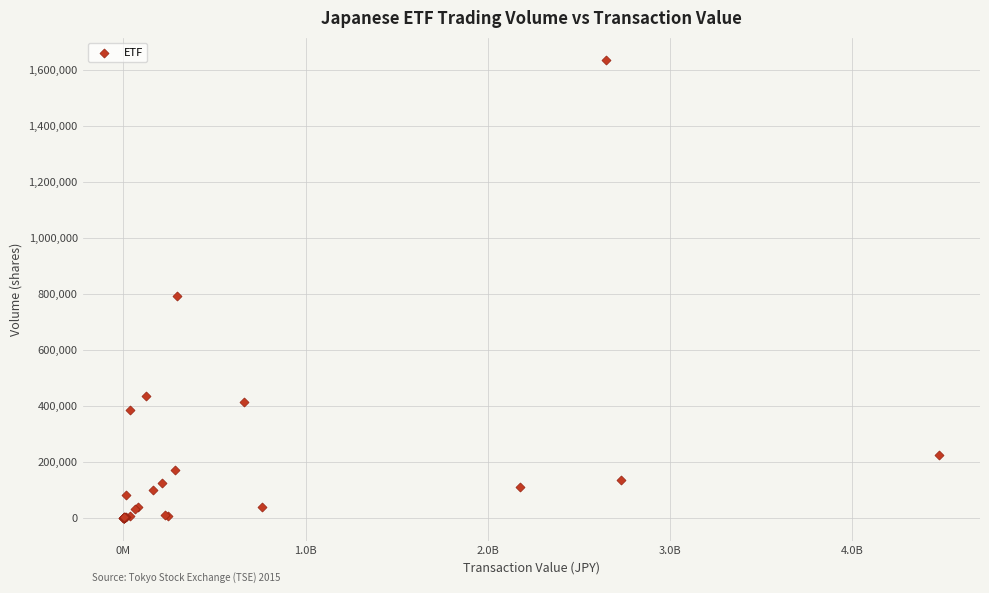

What Y value in the scatter plot is closest to 817210?

792400